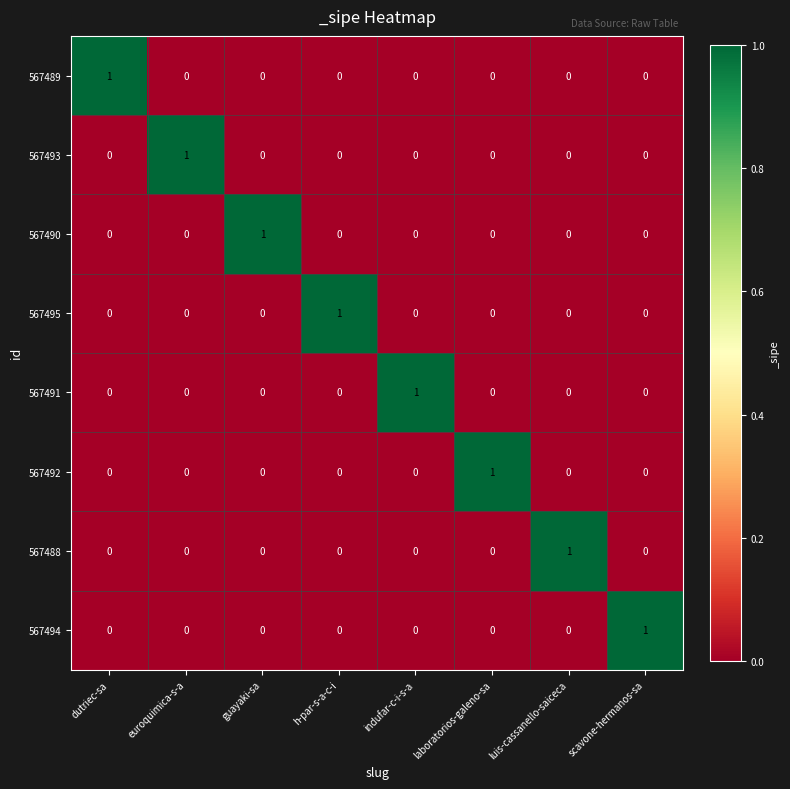

Count the number of data series in this chart.

8